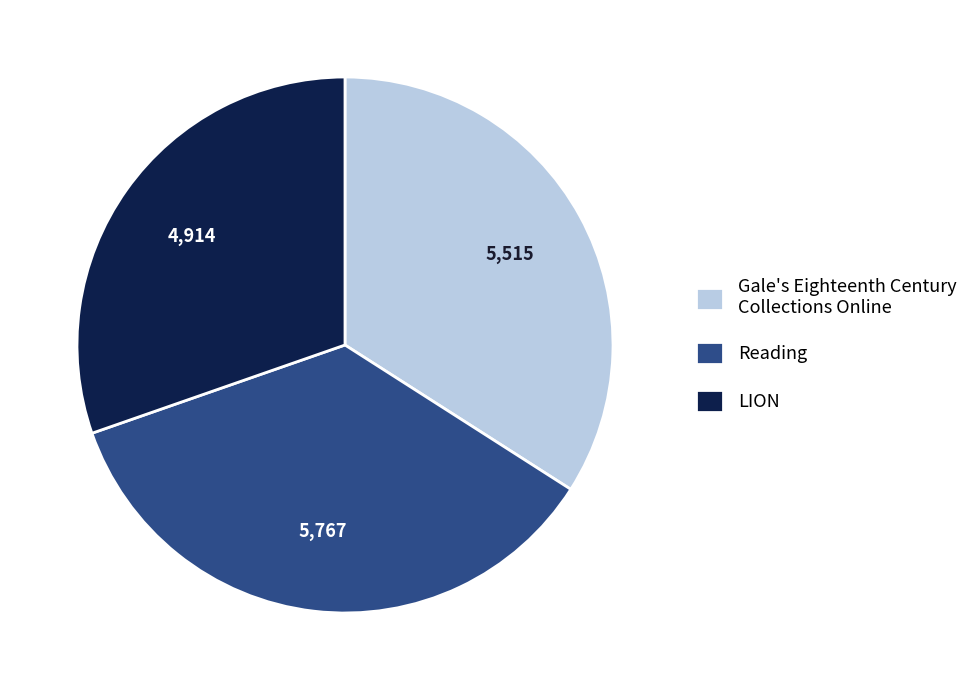

Is the sum of Gale's Eighteenth Century Collections Online and Reading greater than half?

Yes